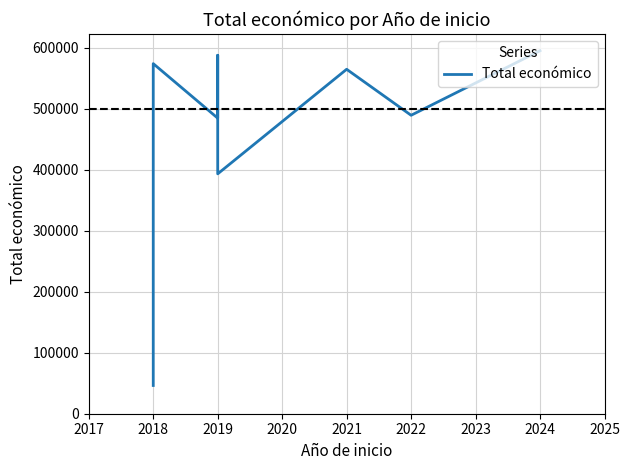

What is the average value?

473141